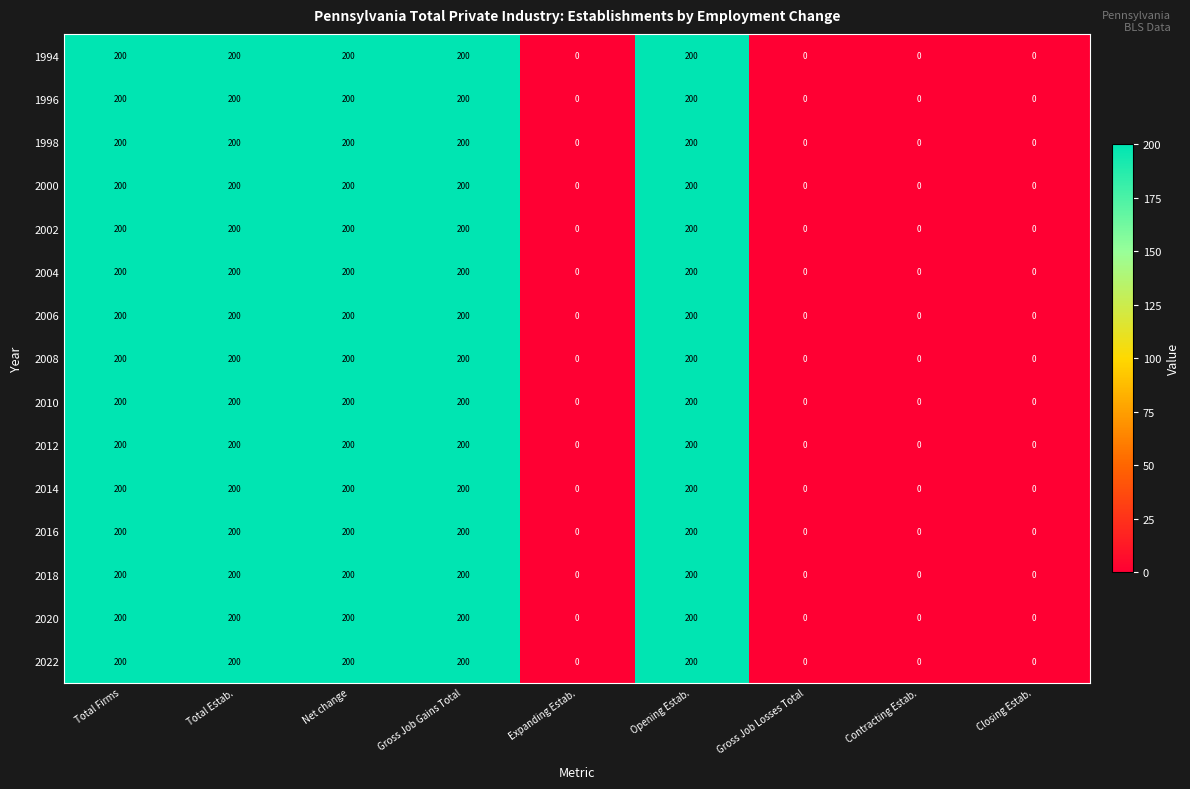

What is the sum of all 2022 values?

1000